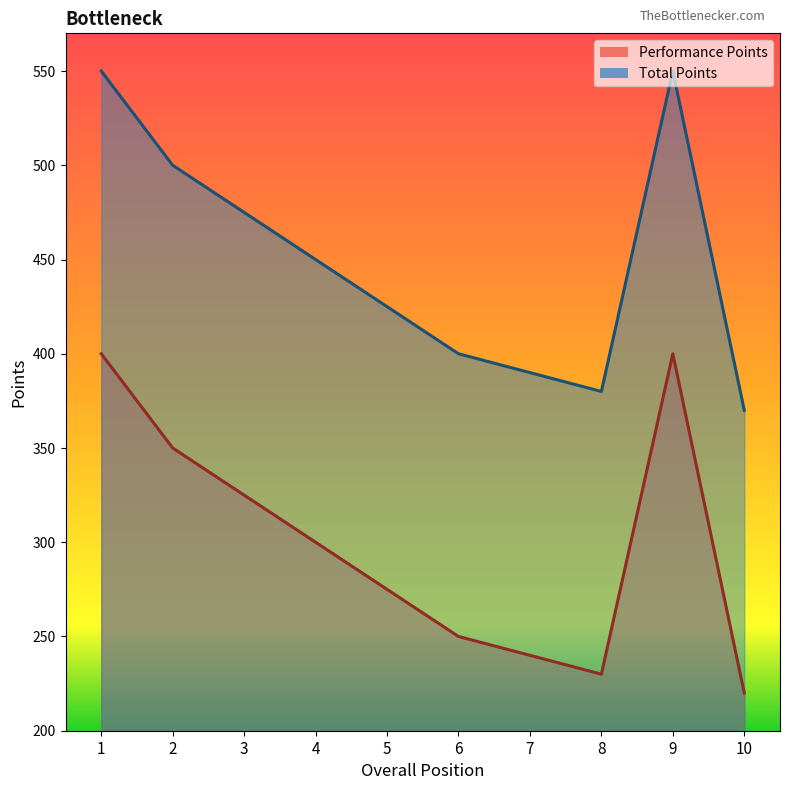

What is the spread (max minus min) of values at 2?

150